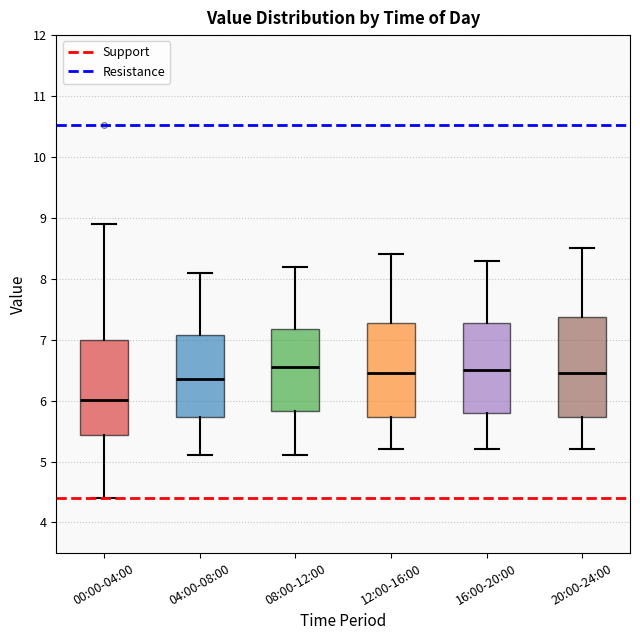

Which box has the lowest median line?

00:00-04:00